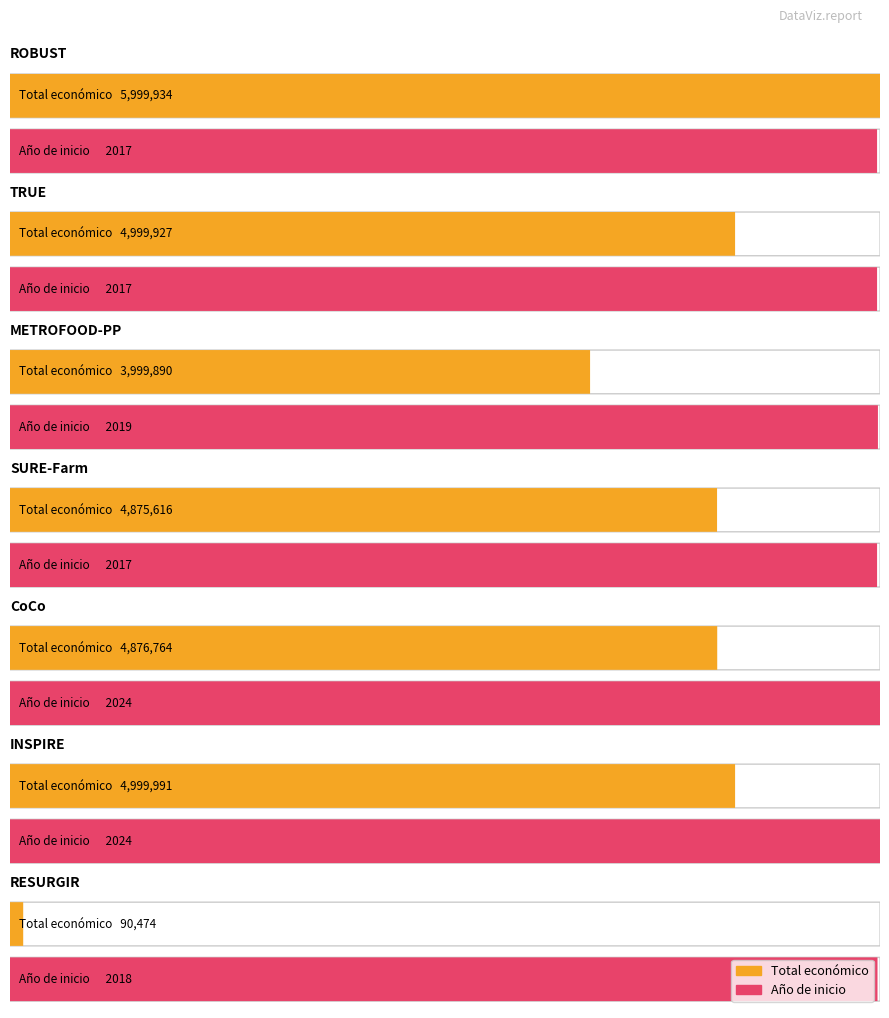

Count the Año de inicio values in the range 2017 to 2024.

7